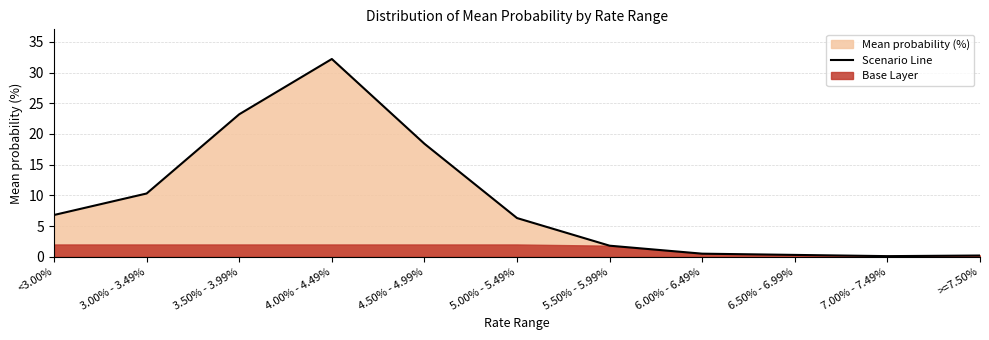

What is the average value?

9.1